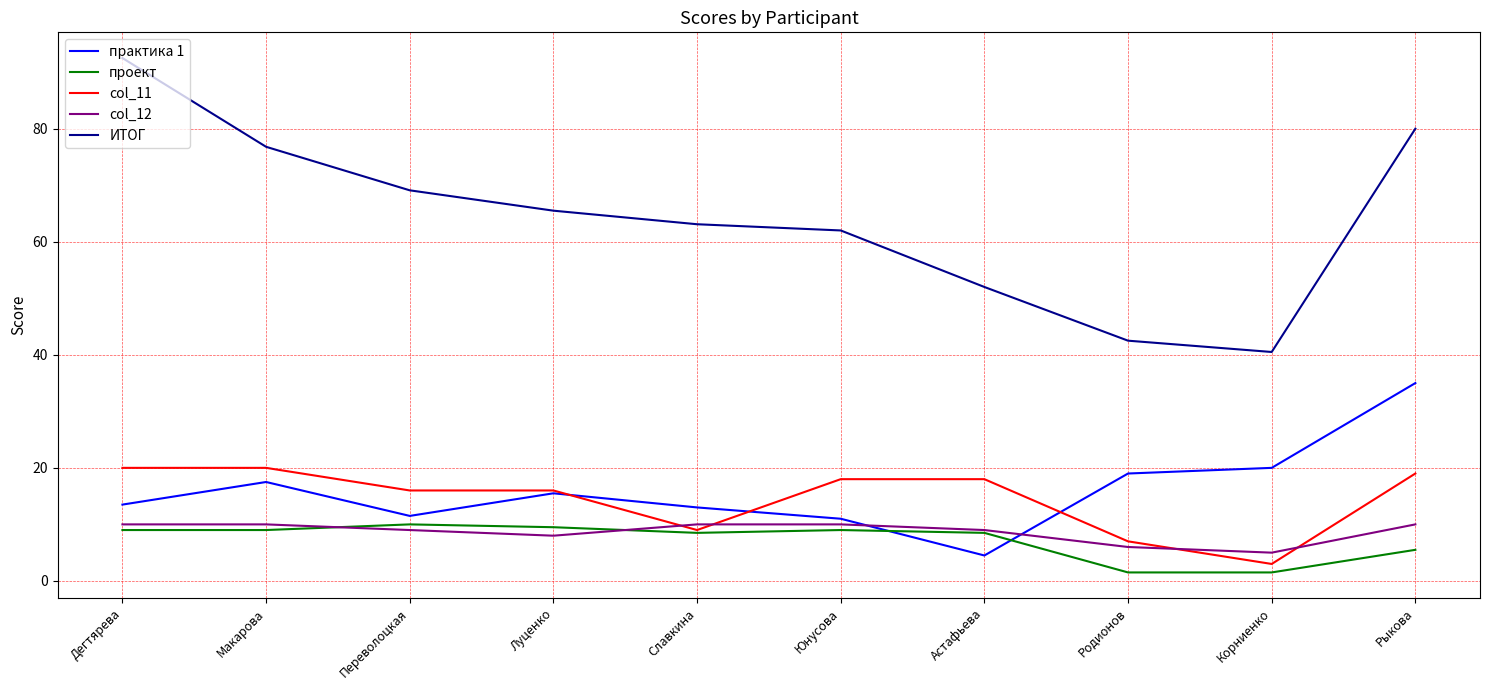

After their last crossing, which series has the higher values: практика 1 or проект?

практика 1